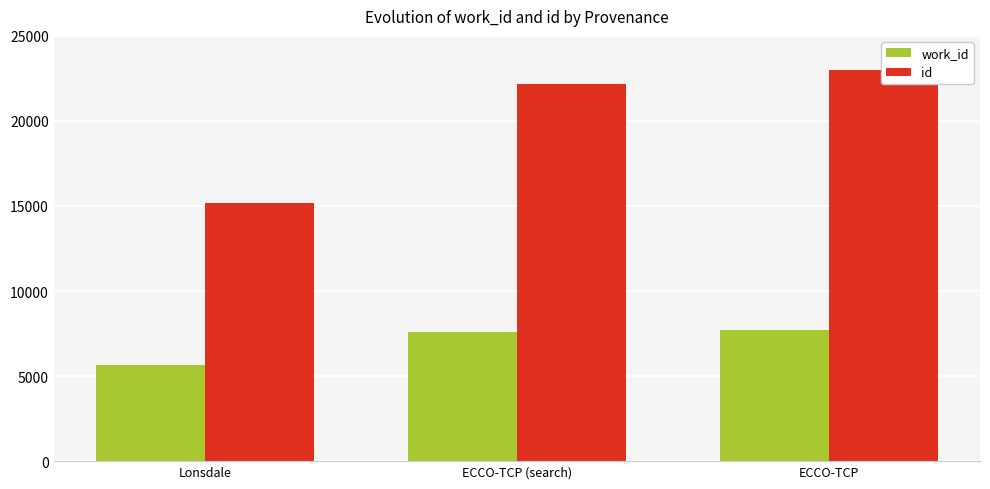

Reading left to right, transcribe all the data shown in this chart.

work_id: 5681	7590	7737
id: 15155	22181	23011